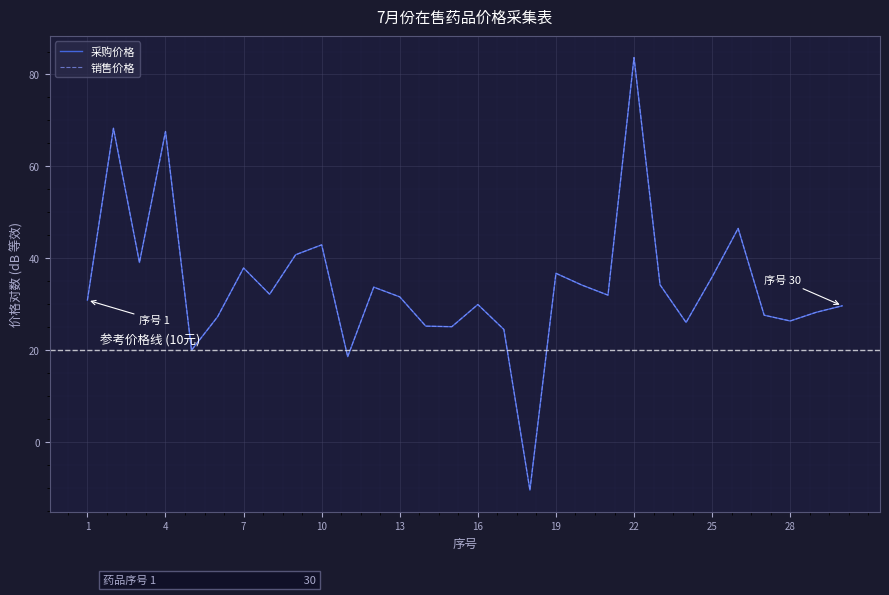

Does the chart display data point markers on the line(s)?

No